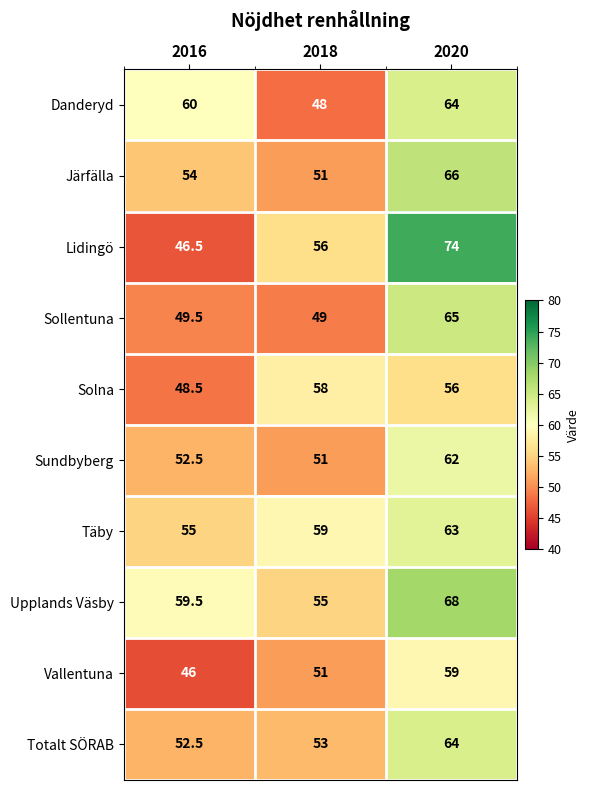

Where is Sundbyberg nearest to the value 56?

2016